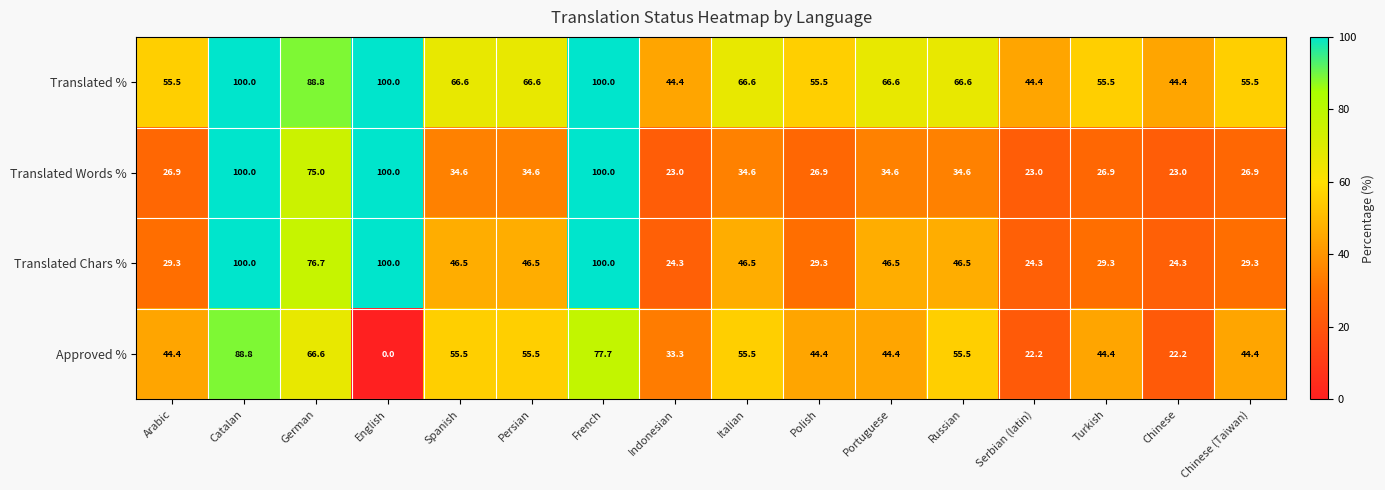

What is the greatest value displayed?

100.0